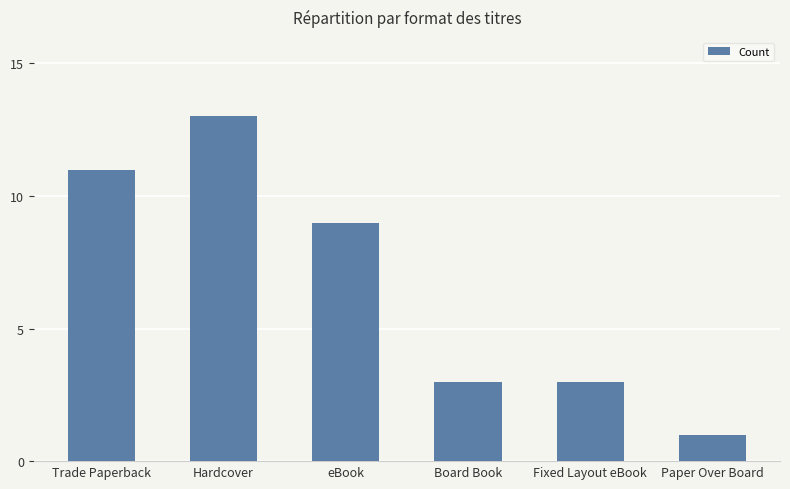

True or false: the data shows 11 at Trade Paperback.

True